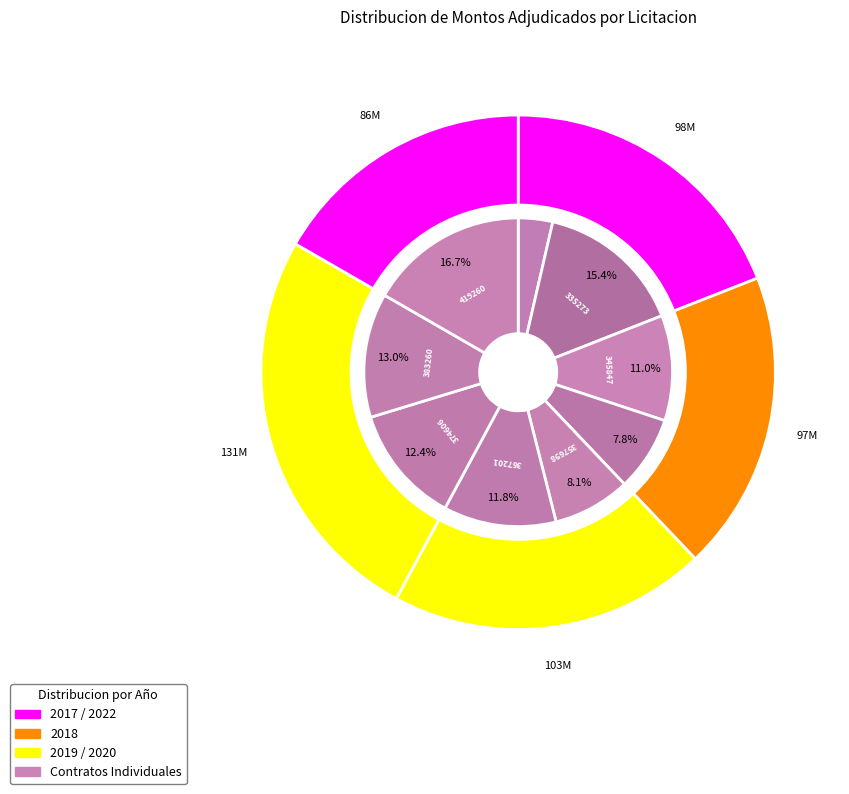

Count the number of slices in the pie.

9